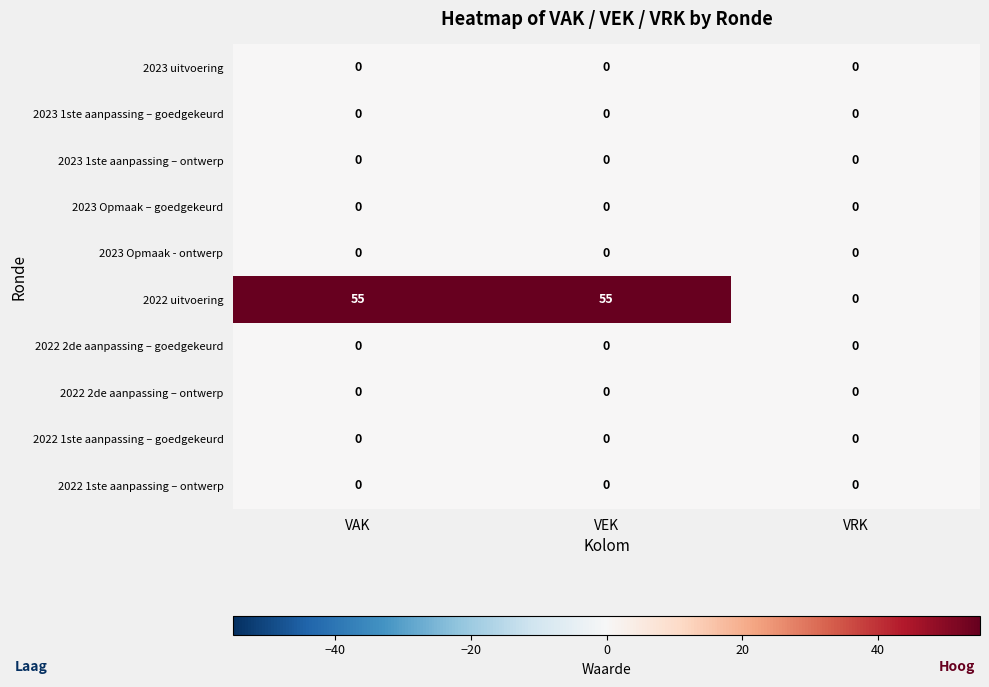

Reading right to left, list all the values displayed in this chart.

2023 uitvoering: 0	0	0
2023 1ste aanpassing – goedgekeurd: 0	0	0
2023 1ste aanpassing – ontwerp: 0	0	0
2023 Opmaak – goedgekeurd: 0	0	0
2023 Opmaak - ontwerp: 0	0	0
2022 uitvoering: 0	55	55
2022 2de aanpassing – goedgekeurd: 0	0	0
2022 2de aanpassing – ontwerp: 0	0	0
2022 1ste aanpassing – goedgekeurd: 0	0	0
2022 1ste aanpassing – ontwerp: 0	0	0